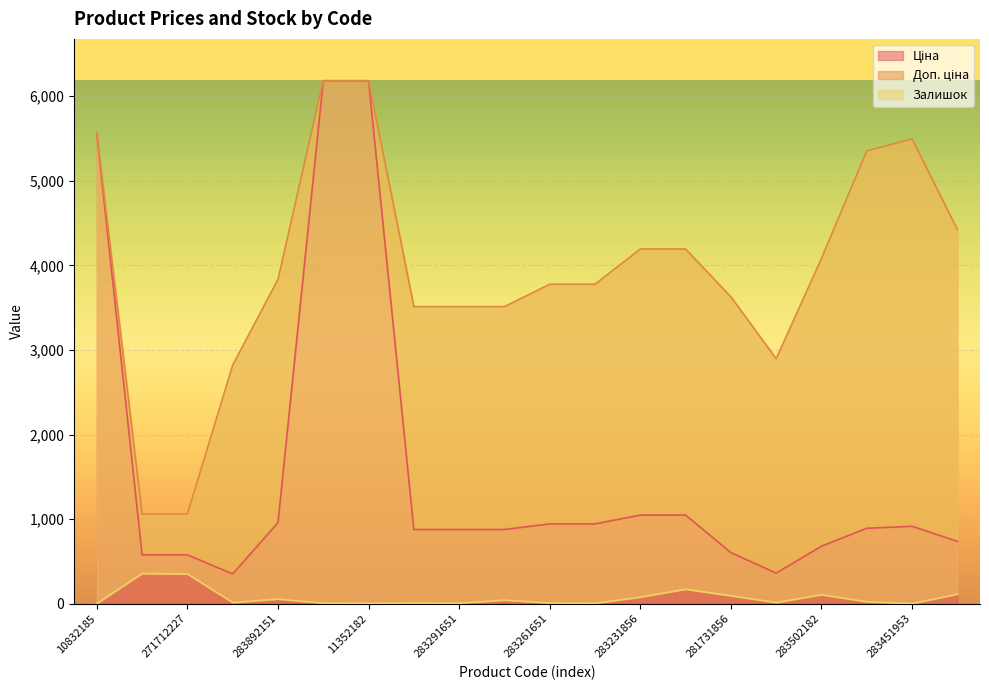

Rank the series by their average value, from lowest to highest.

Залишок, Ціна, Доп. ціна